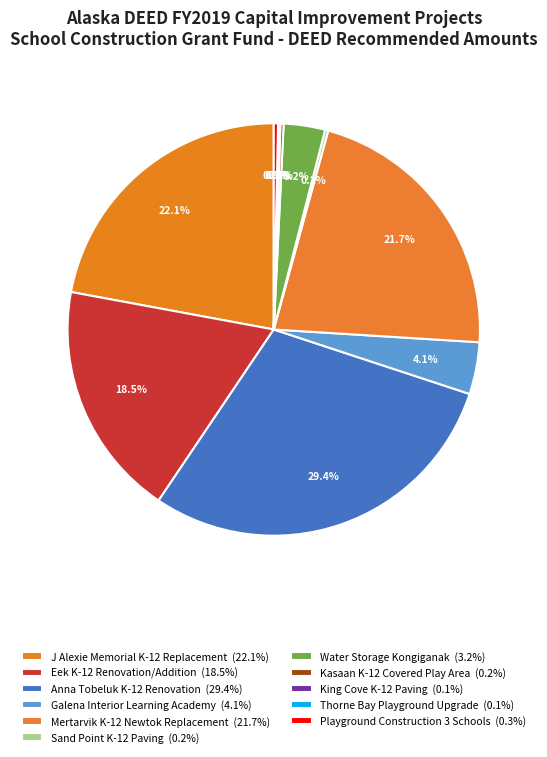

What is the largest slice in the pie chart?

Anna Tobeluk
K-12 Renovation